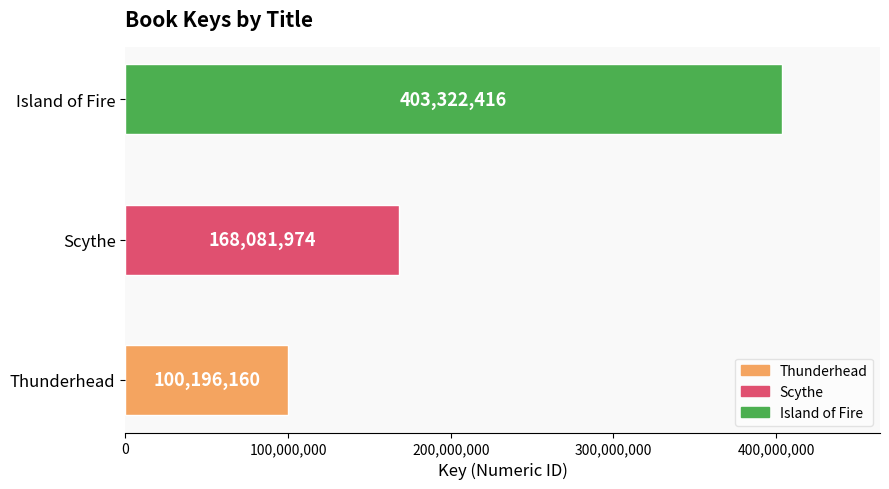

Reading bottom to top, what are all the values shown in this chart?

100196160	168081974	403322416